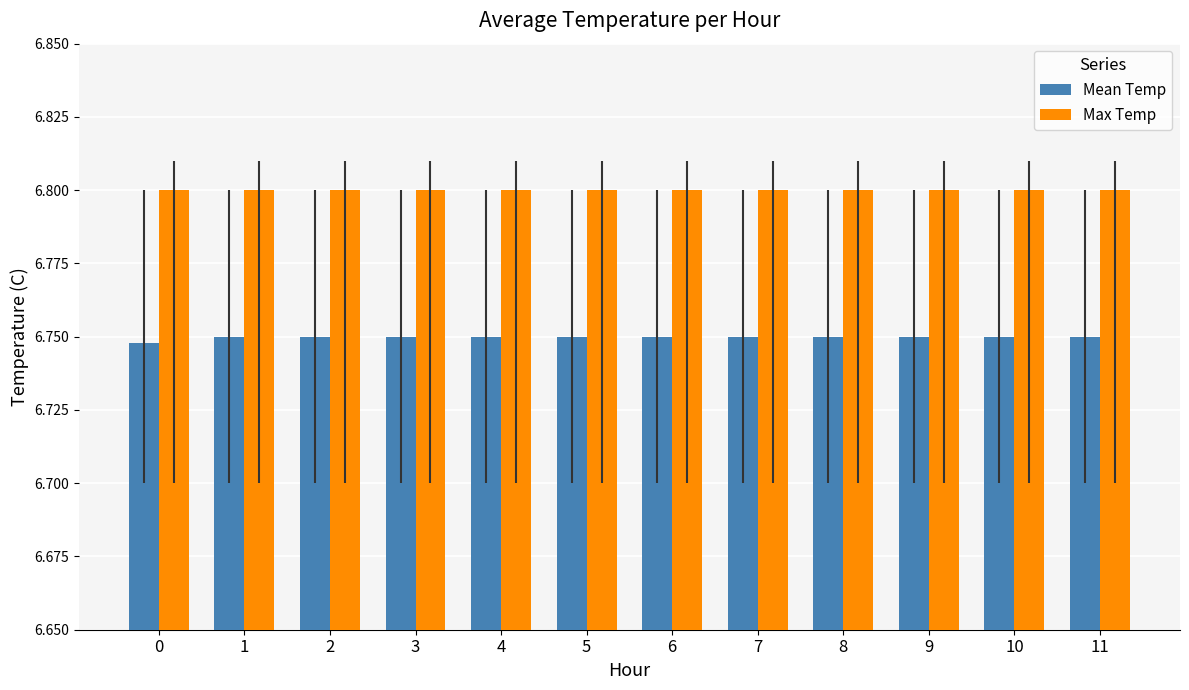

Is the value of Max Temp at 10 greater than the value of Mean Temp at 0?

Yes